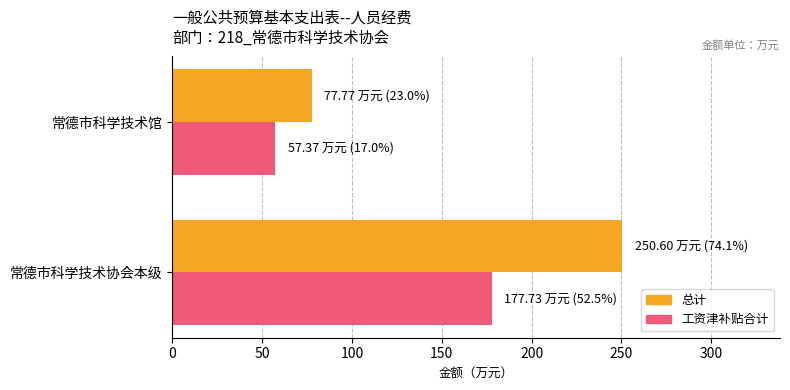

How many data points in 工资津补贴合计 are above 177?

1